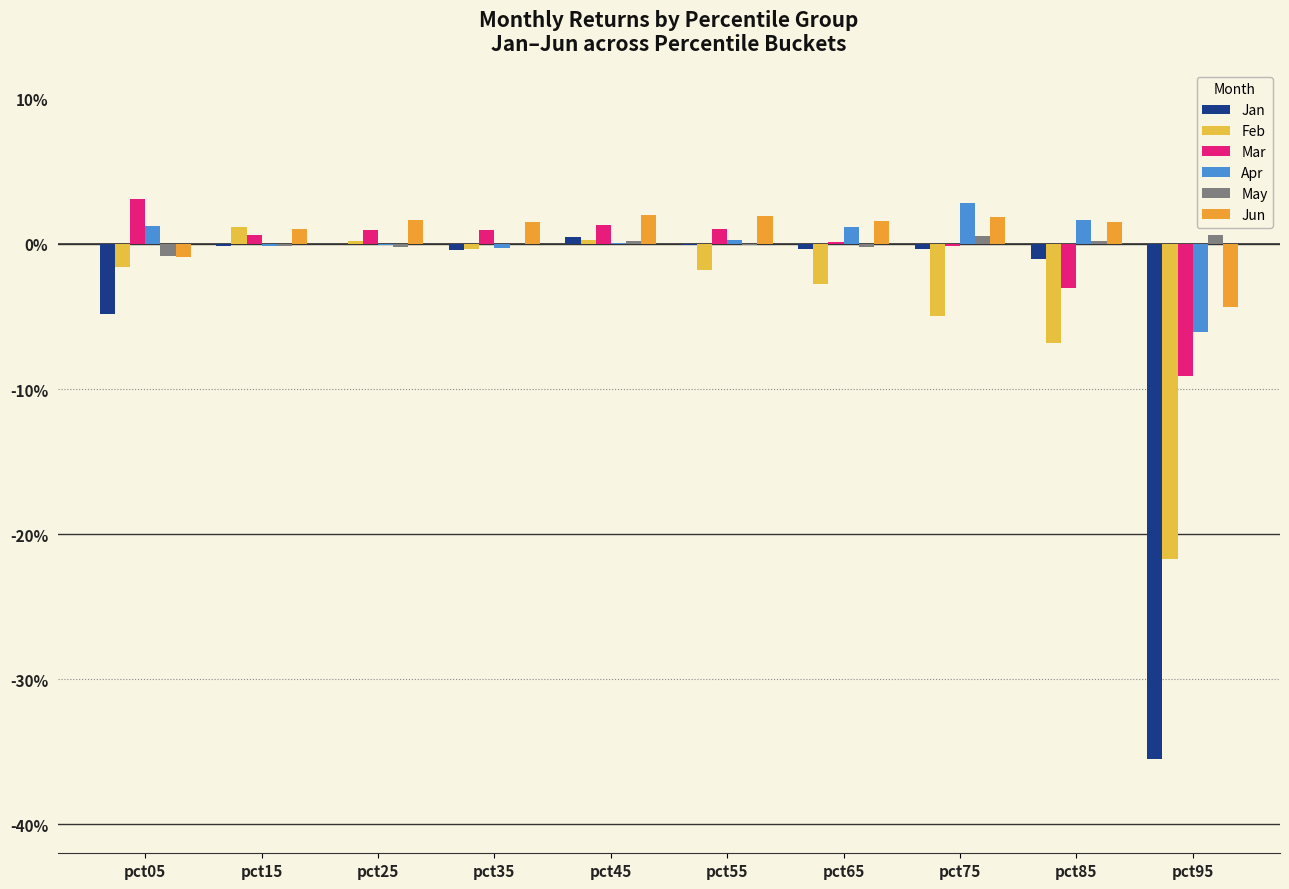

Does the chart contain stacked bars?

No